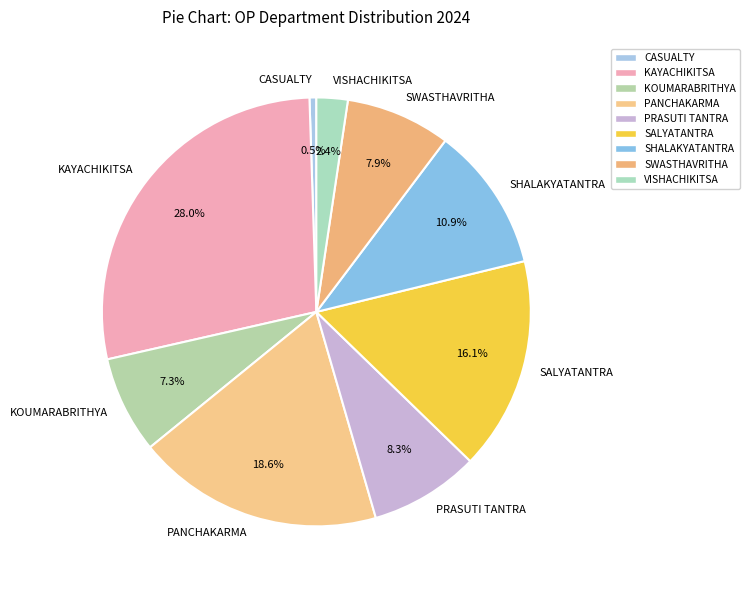

What is the smallest slice in the pie chart?

CASUALTY